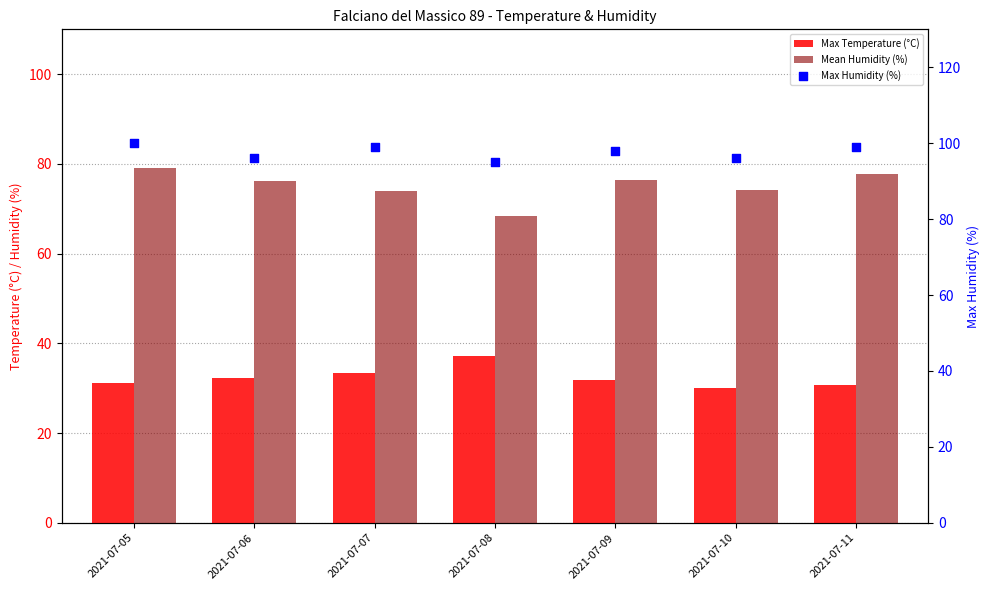

At which category is the sum across all series the highest?

2021-07-05